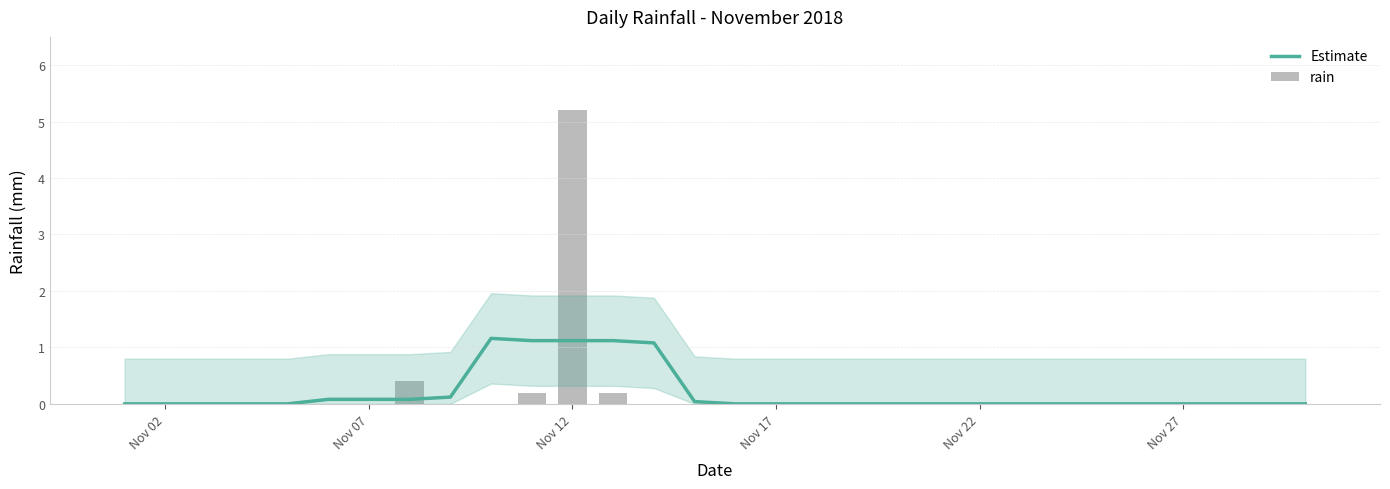

The Estimate series shows 0.0 at Nov 17. True or false?

True